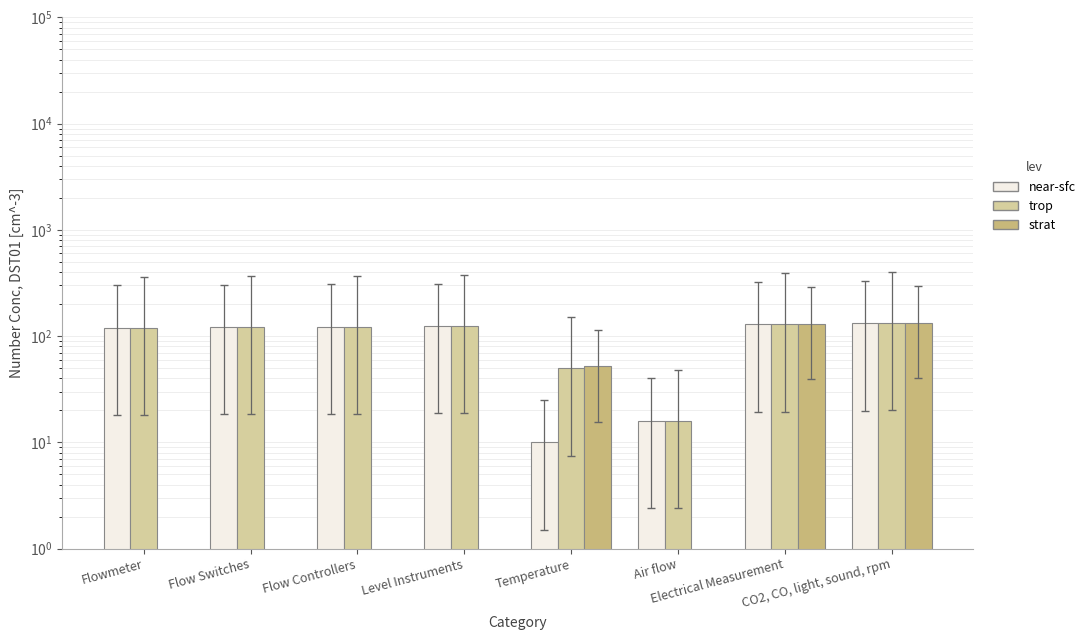

Reading left to right, transcribe all the data shown in this chart.

near-sfc: 120	122	123	125	10	16	129	132
trop: 120	122	123	125	50	16	130	133
strat: 0	0	0	0	52	0	131	134